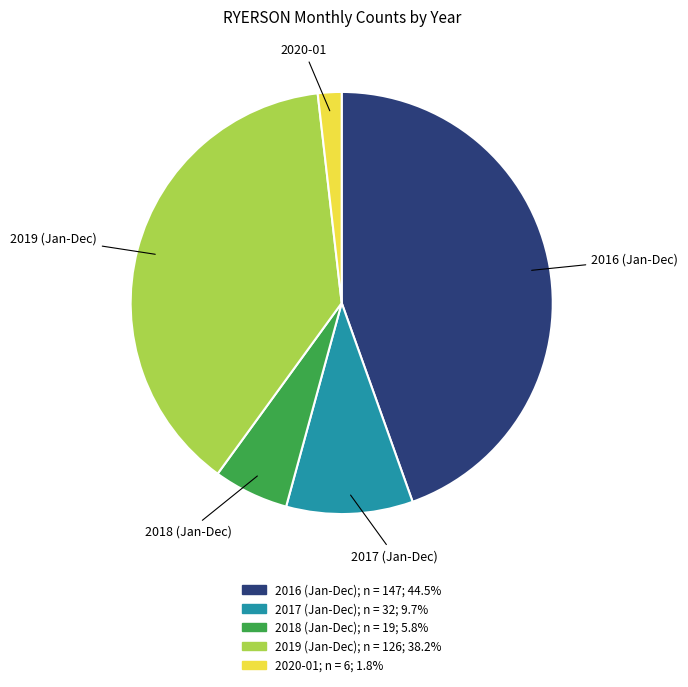

Which slice is the smallest?

2020-01